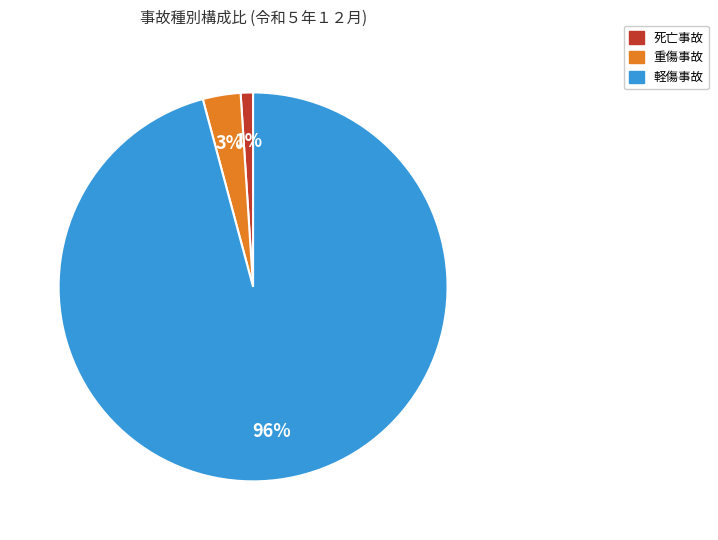

The 重傷事故 slice represents 11% of the pie. True or false?

False